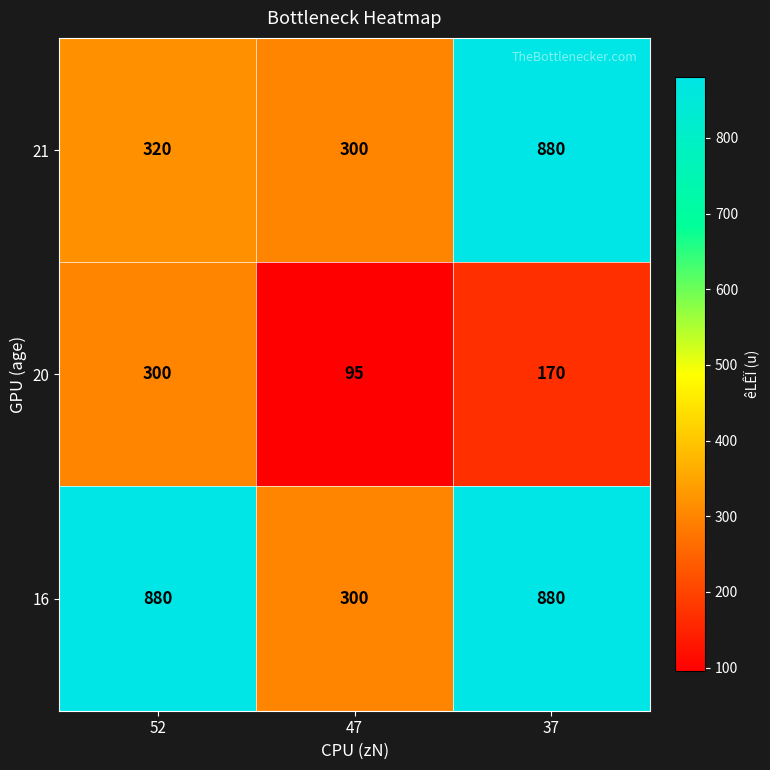

True or false: 21 has a value of 528 at 47.

False